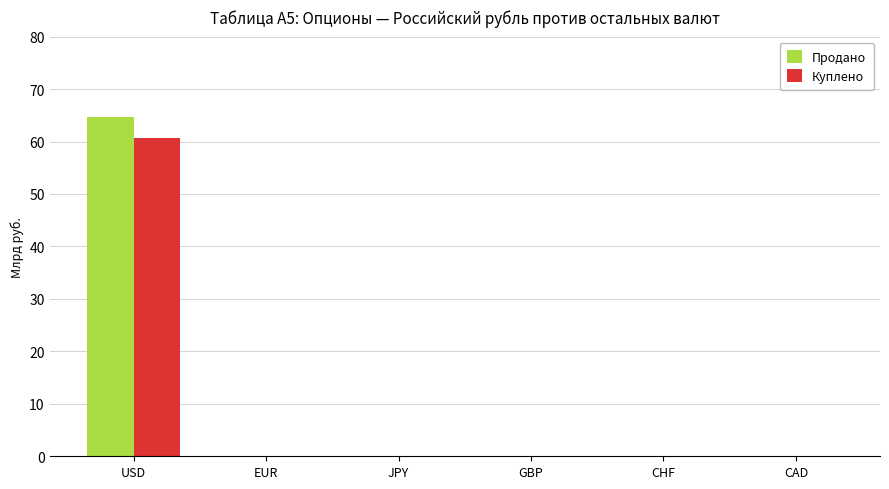

Reading left to right, list all the values displayed in this chart.

Продано: USD=64.6	EUR=0.0	JPY=0.0	GBP=0.0	CHF=0.0	CAD=0.0
Куплено: USD=60.6	EUR=0.0	JPY=0.0	GBP=0.0	CHF=0.0	CAD=0.0